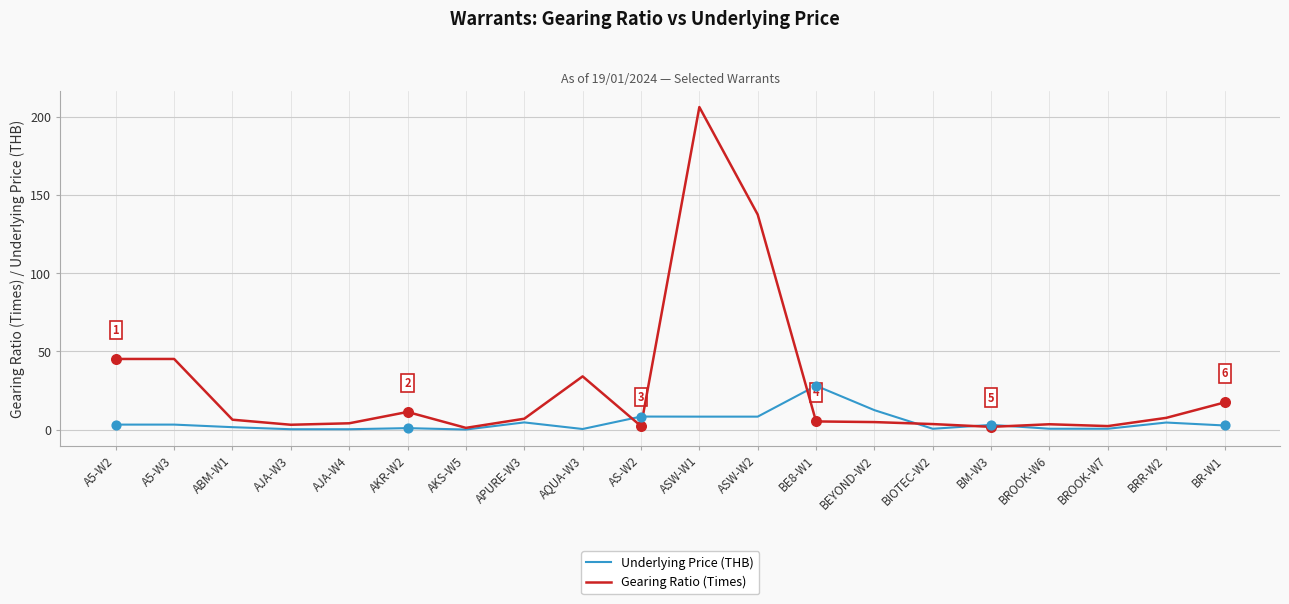

What are all the series names shown in the legend?

Underlying Price (THB), Gearing Ratio (Times)